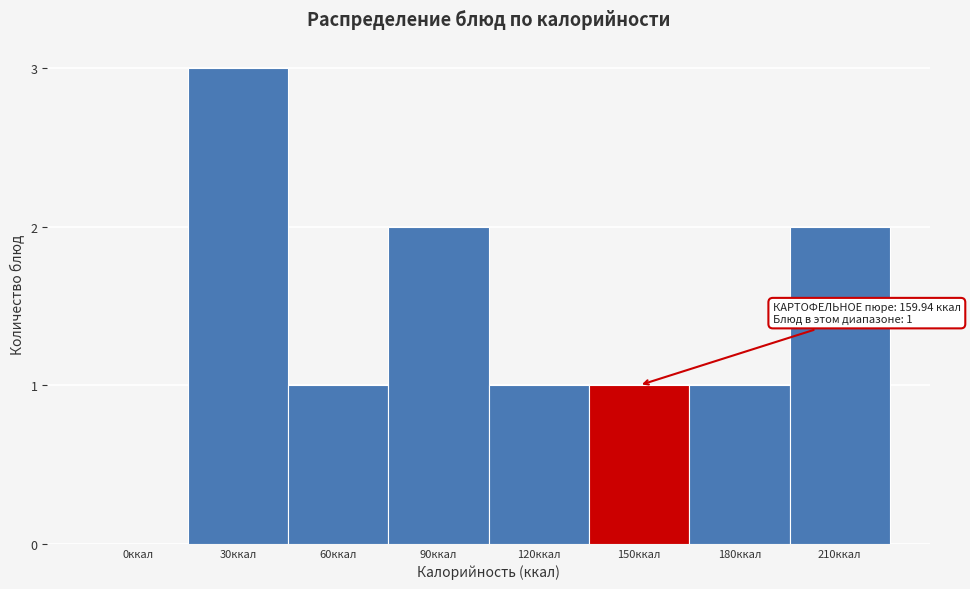

Reading left to right, what are all the values shown in this chart?

0ккал=0	30ккал=3	60ккал=1	90ккал=2	120ккал=1	150ккал=1	180ккал=1	210ккал=2